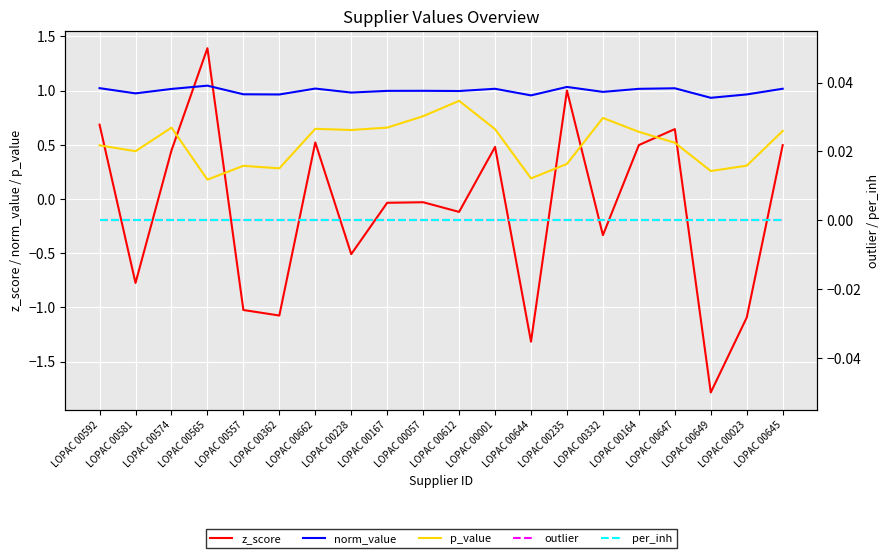

What is the difference between the p_value values at LOPAC 00662 and LOPAC 00592?

0.2